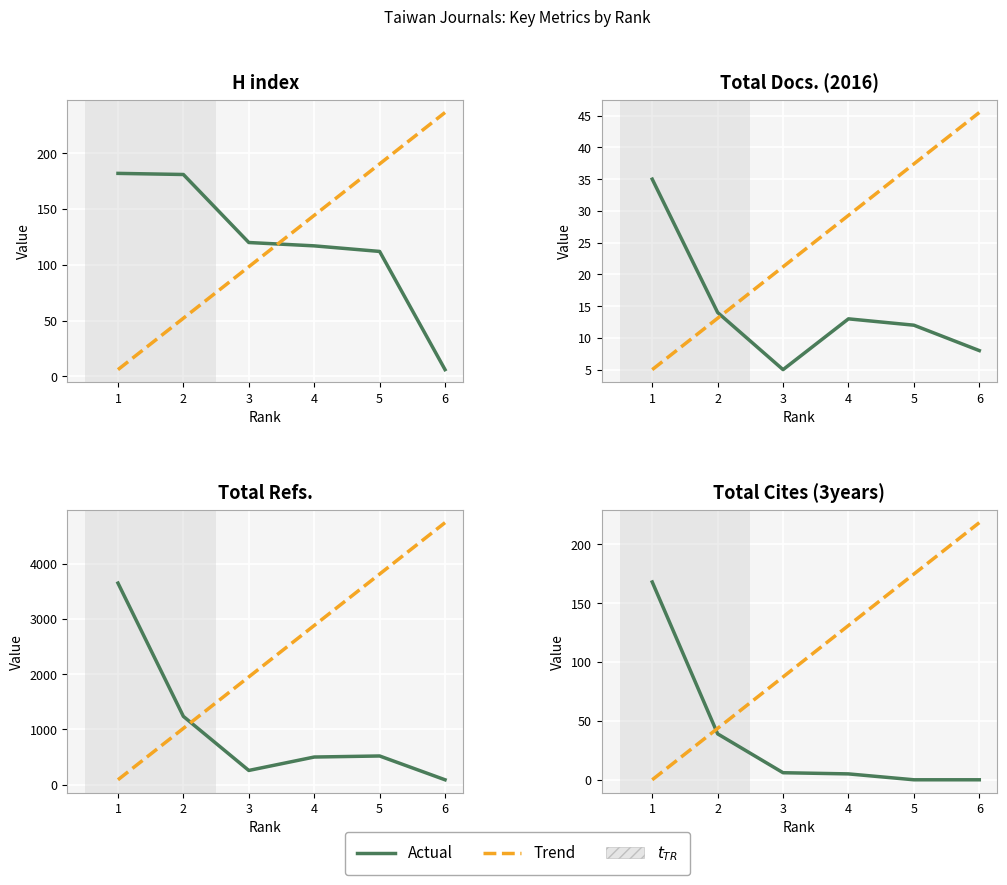

Which category has the highest value in the Trend series?

6